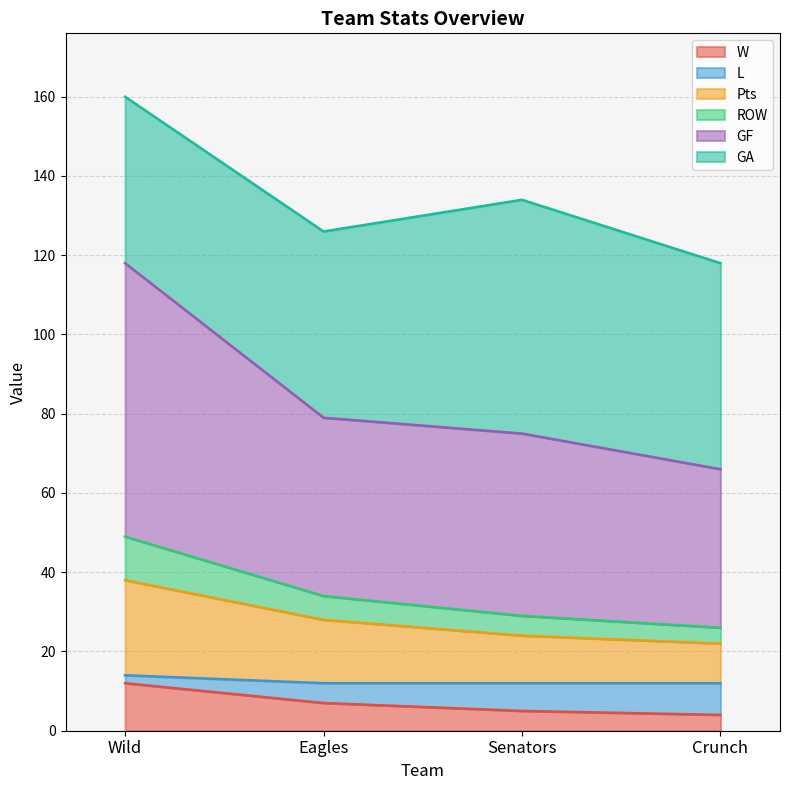

What is the lowest value of the W series?

4